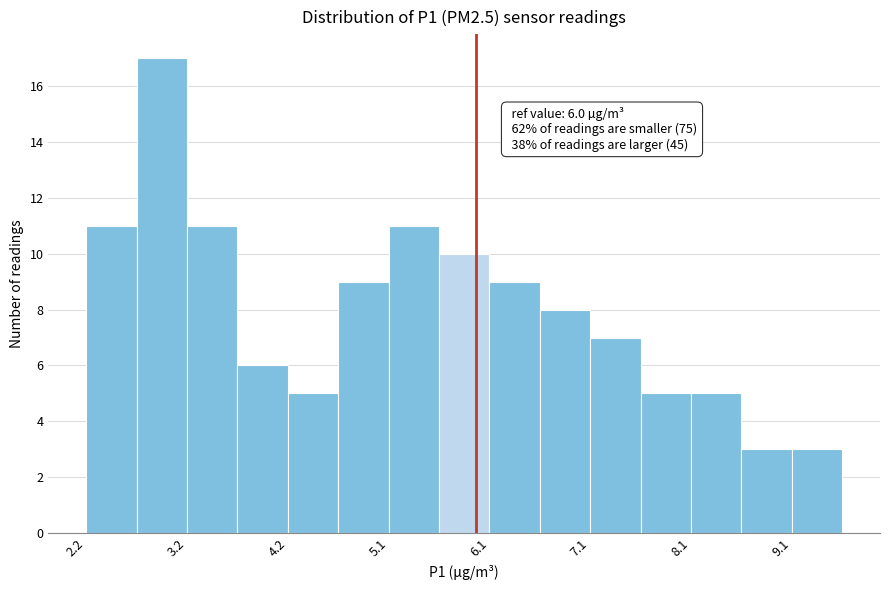

Which range on the x-axis has the tallest bar?

2.7 to 3.2